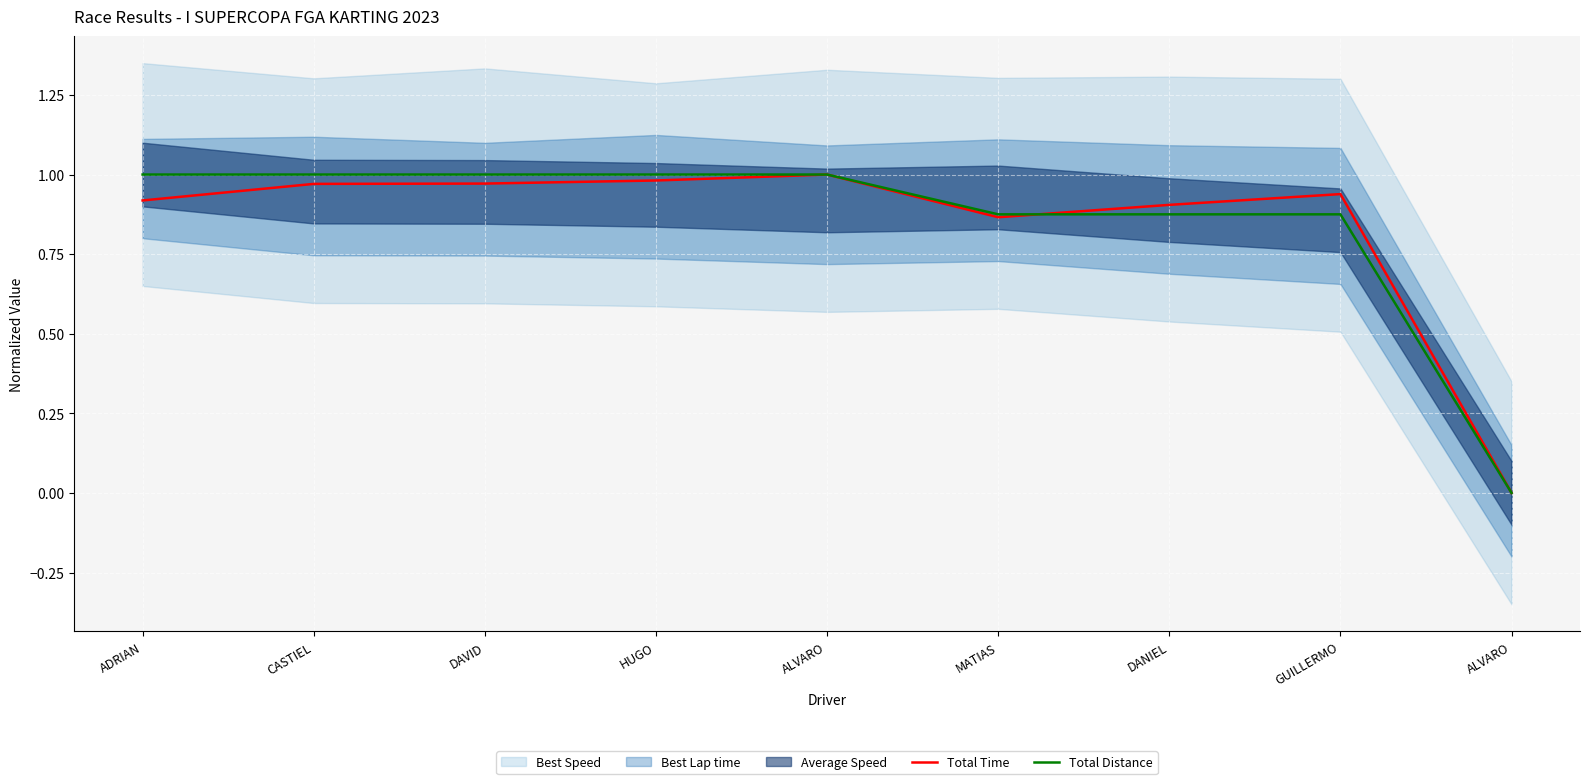

Reading right to left, what are all the values shown in this chart?

Total Time: 0.0	0.9	0.9	0.9	1.0	1.0	1.0	1.0	0.9
Total Distance: 0.0	0.9	0.9	0.9	1.0	1.0	1.0	1.0	1.0